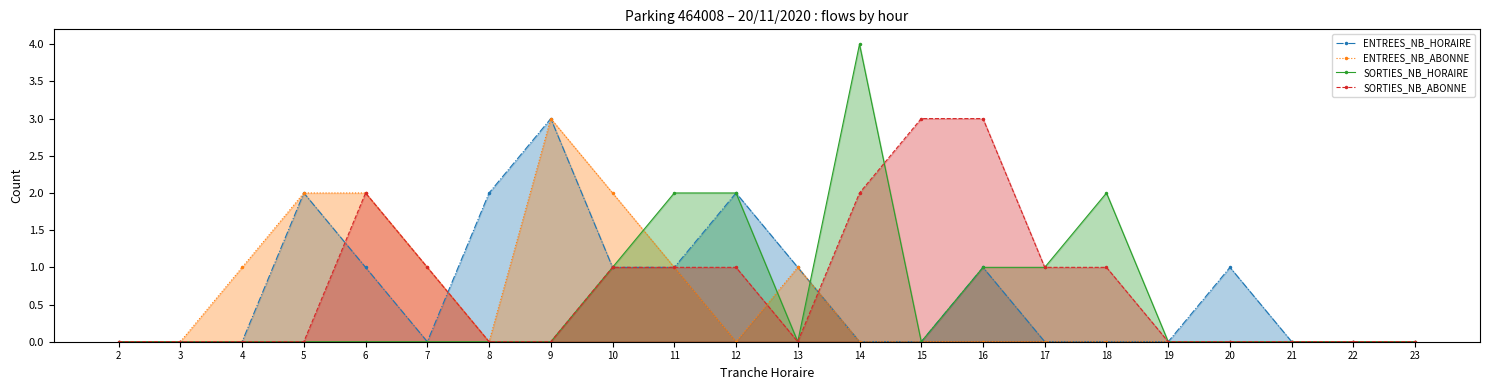

How many lines are shown in the chart?

4